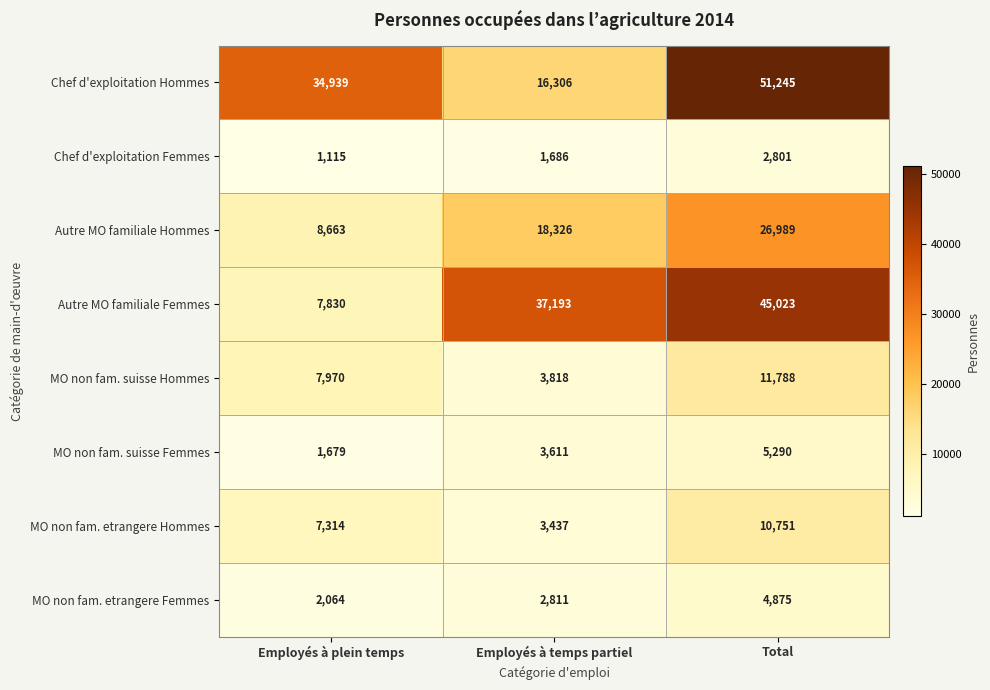

Reading left to right, transcribe all the data shown in this chart.

Chef d'exploitation Hommes: 34939	16306	51245
Chef d'exploitation Femmes: 1115	1686	2801
Autre MO familiale Hommes: 8663	18326	26989
Autre MO familiale Femmes: 7830	37193	45023
MO non fam. suisse Hommes: 7970	3818	11788
MO non fam. suisse Femmes: 1679	3611	5290
MO non fam. etrangere Hommes: 7314	3437	10751
MO non fam. etrangere Femmes: 2064	2811	4875